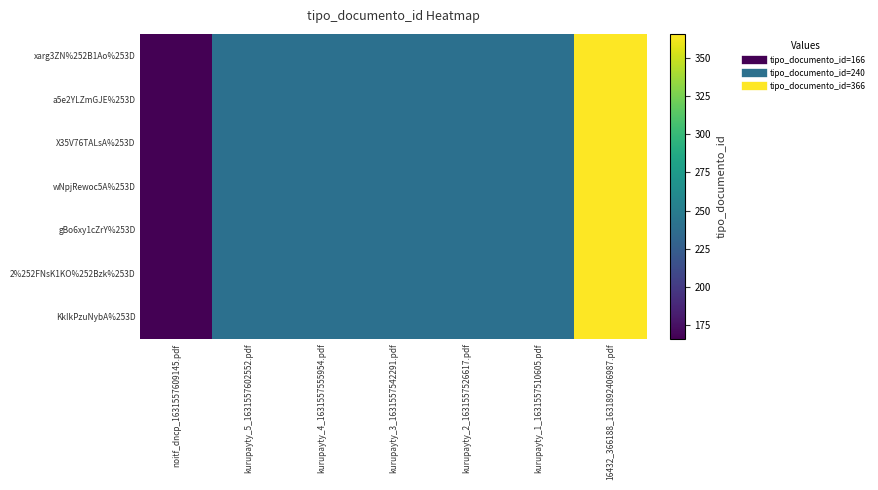

Reading right to left, extract all data points from this chart.

xarg3ZN%252B1Ao%253D: 16432_366188_1631892406987.pdf=366	kurupayty_1_1631557510605.pdf=240	kurupayty_2_1631557526617.pdf=240	kurupayty_3_1631557542291.pdf=240	kurupayty_4_1631557555954.pdf=240	kurupayty_5_1631557602552.pdf=240	noitf_dncp_1631557609145.pdf=166
a5e2YLZmGJE%253D: 16432_366188_1631892406987.pdf=366	kurupayty_1_1631557510605.pdf=240	kurupayty_2_1631557526617.pdf=240	kurupayty_3_1631557542291.pdf=240	kurupayty_4_1631557555954.pdf=240	kurupayty_5_1631557602552.pdf=240	noitf_dncp_1631557609145.pdf=166
X35V76TALsA%253D: 16432_366188_1631892406987.pdf=366	kurupayty_1_1631557510605.pdf=240	kurupayty_2_1631557526617.pdf=240	kurupayty_3_1631557542291.pdf=240	kurupayty_4_1631557555954.pdf=240	kurupayty_5_1631557602552.pdf=240	noitf_dncp_1631557609145.pdf=166
wNpjRewoc5A%253D: 16432_366188_1631892406987.pdf=366	kurupayty_1_1631557510605.pdf=240	kurupayty_2_1631557526617.pdf=240	kurupayty_3_1631557542291.pdf=240	kurupayty_4_1631557555954.pdf=240	kurupayty_5_1631557602552.pdf=240	noitf_dncp_1631557609145.pdf=166
gBo6xy1cZrY%253D: 16432_366188_1631892406987.pdf=366	kurupayty_1_1631557510605.pdf=240	kurupayty_2_1631557526617.pdf=240	kurupayty_3_1631557542291.pdf=240	kurupayty_4_1631557555954.pdf=240	kurupayty_5_1631557602552.pdf=240	noitf_dncp_1631557609145.pdf=166
2%252FNsK1KO%252Bzk%253D: 16432_366188_1631892406987.pdf=366	kurupayty_1_1631557510605.pdf=240	kurupayty_2_1631557526617.pdf=240	kurupayty_3_1631557542291.pdf=240	kurupayty_4_1631557555954.pdf=240	kurupayty_5_1631557602552.pdf=240	noitf_dncp_1631557609145.pdf=166
KkIkPzuNybA%253D: 16432_366188_1631892406987.pdf=366	kurupayty_1_1631557510605.pdf=240	kurupayty_2_1631557526617.pdf=240	kurupayty_3_1631557542291.pdf=240	kurupayty_4_1631557555954.pdf=240	kurupayty_5_1631557602552.pdf=240	noitf_dncp_1631557609145.pdf=166